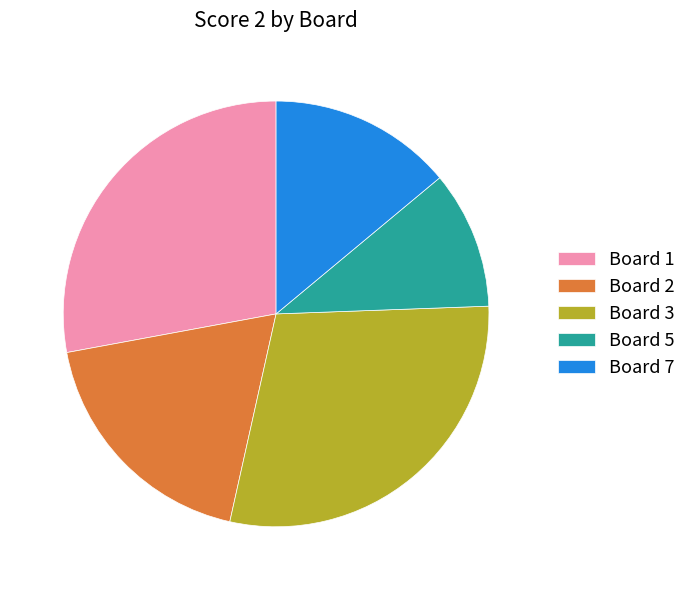

Which category has the biggest portion of the pie?

Board 3